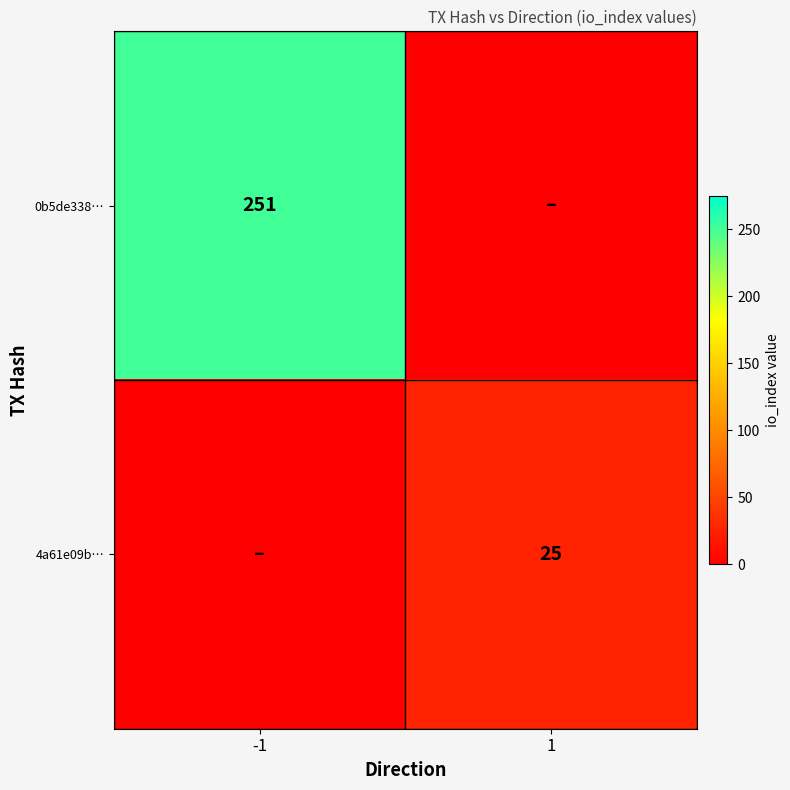

Between -1 and 1, which is larger?

-1